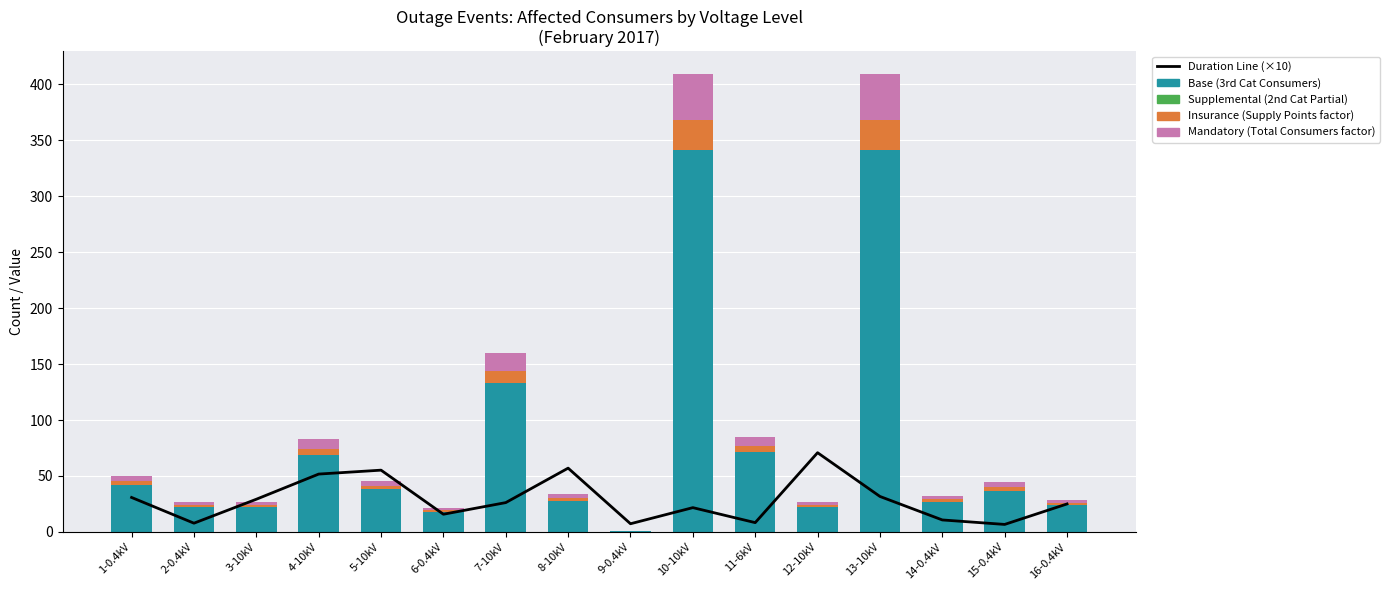

What is the difference between the highest and lowest values at 13-10kV?

341.0